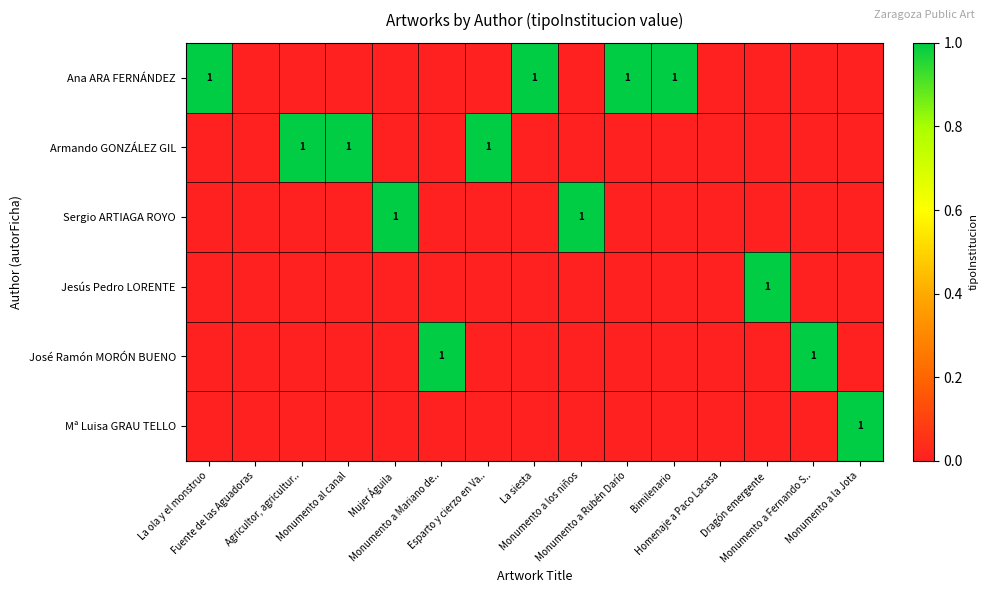

Which category has the highest value in the row_1 series?

Agricultor, agricultur..